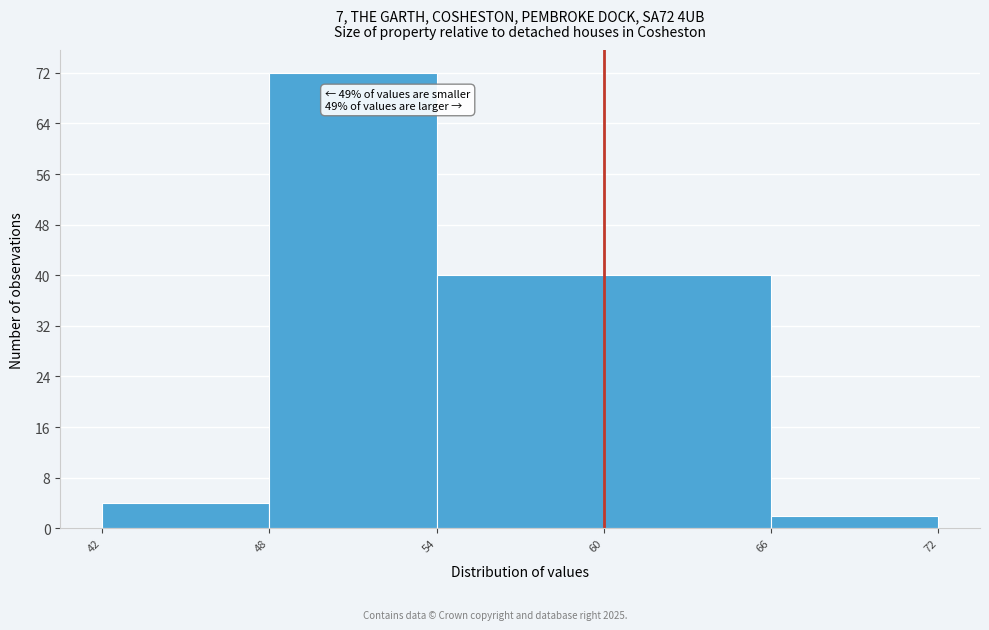

Which range on the x-axis has the tallest bar?

48 to 54